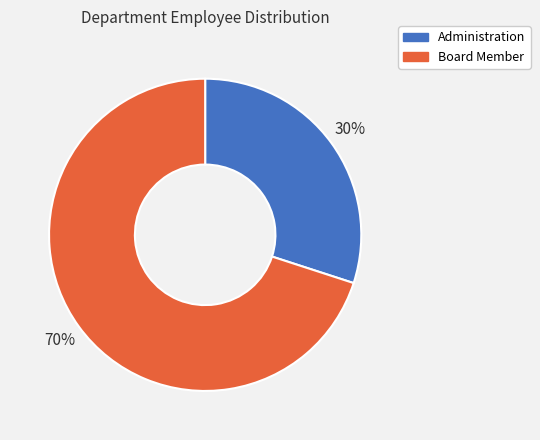

To the nearest percent, what is the difference between the largest and smallest slice percentages?

40%